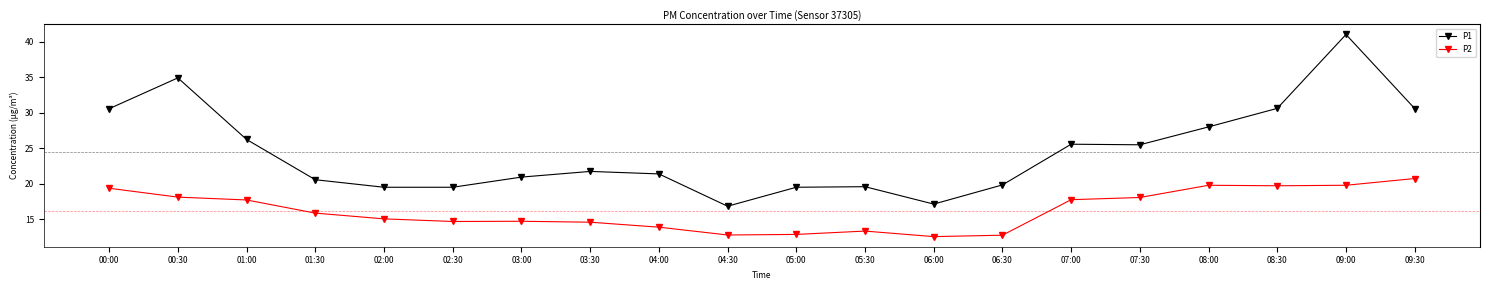

The P1 series shows 30.6 at 00:00. True or false?

True